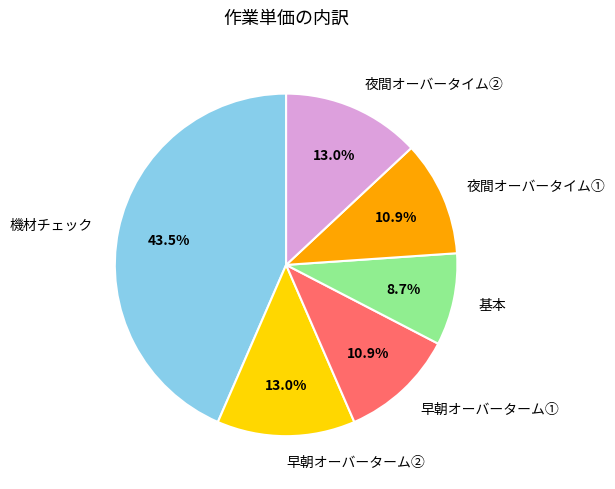

To the nearest percent, what is the difference between the largest and smallest slice percentages?

35%